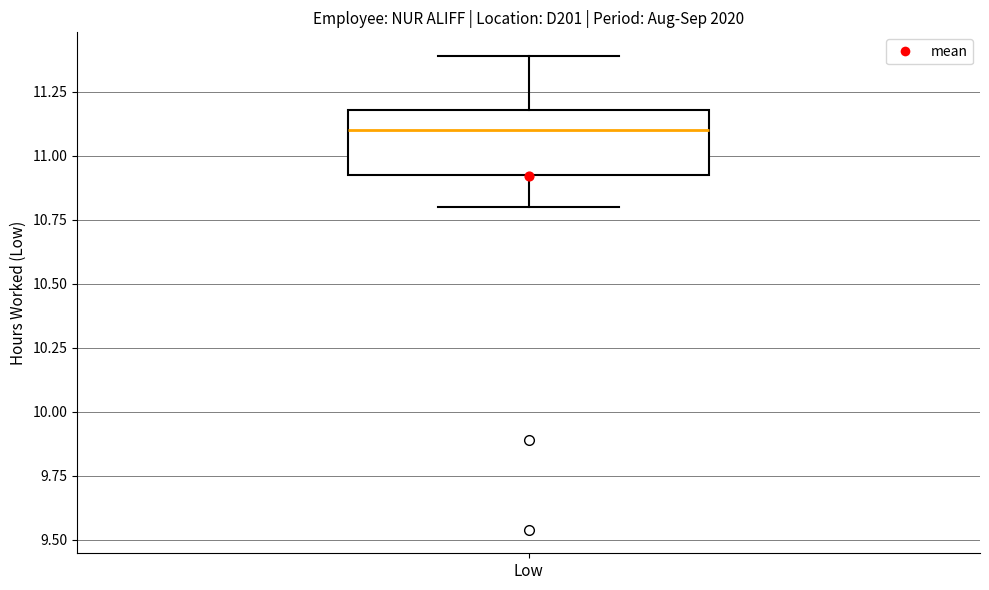

Transcribe this box plot: give where the median line is, the range the box spans, and where the two whiskers end, as read against the y-axis. The values are not printed on the chart, so give them approximately, as read against the axis.

median 11.10, box 10.95 to 11.20, whiskers 10.80 to 11.40